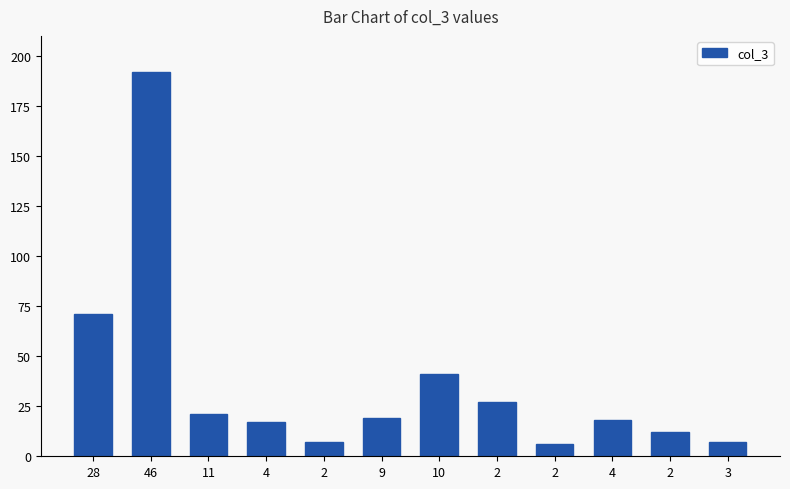

What is the minimum value shown in the chart?

6